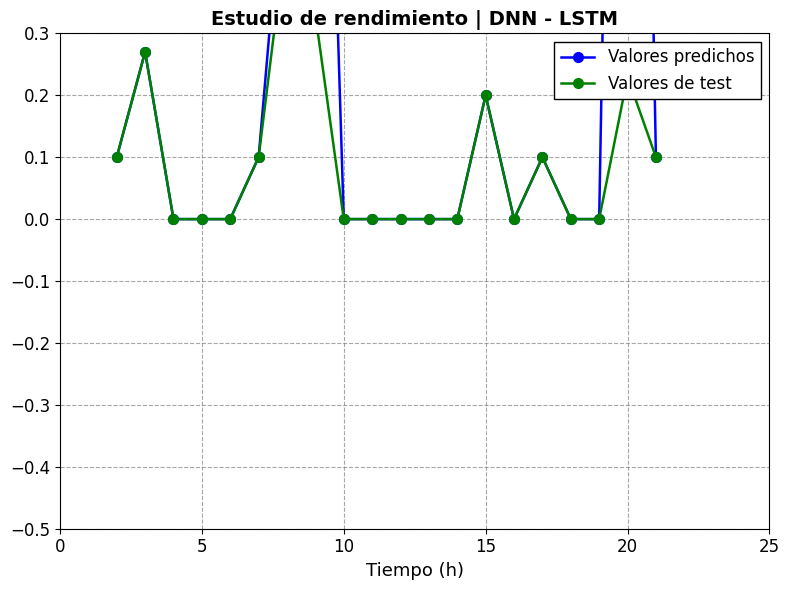

True or false: Valores de test and Valores predichos cross at least once.

False